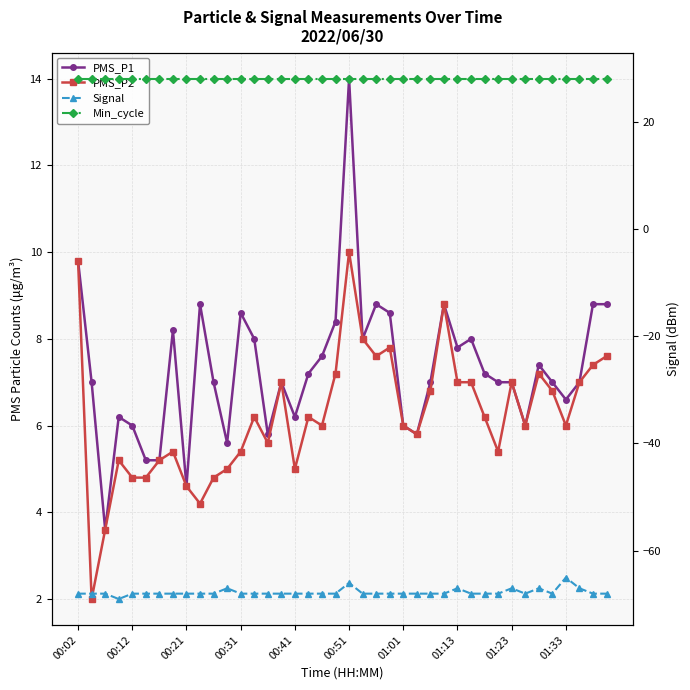

Rank the series at 00:12 from lowest to highest value.

Signal, PMS_P2, PMS_P1, Min_cycle